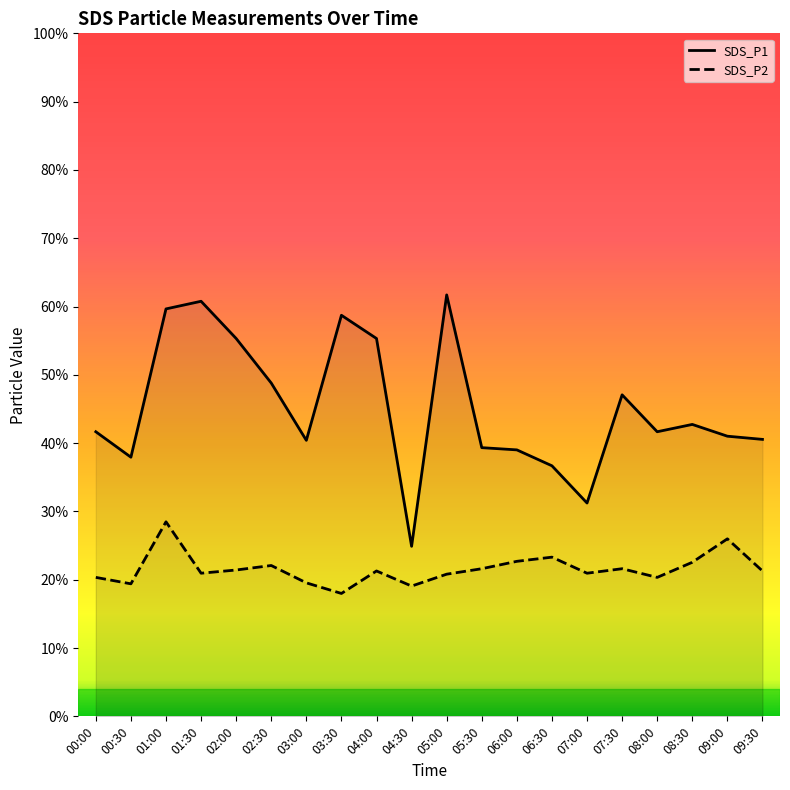

At which label is SDS_P2 closest to 23?

06:00